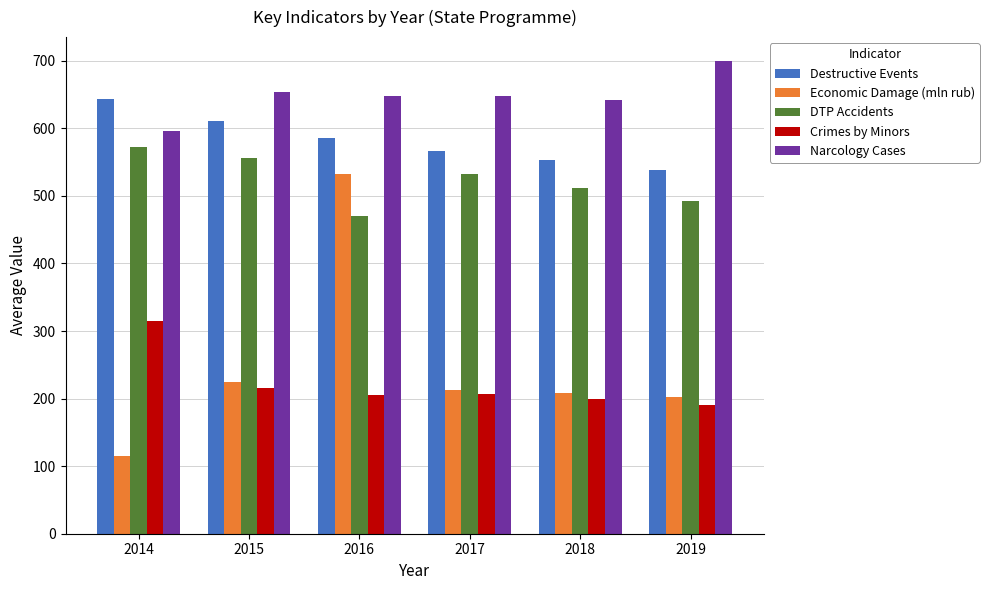

What is the average value of the Crimes by Minors series?

222.2